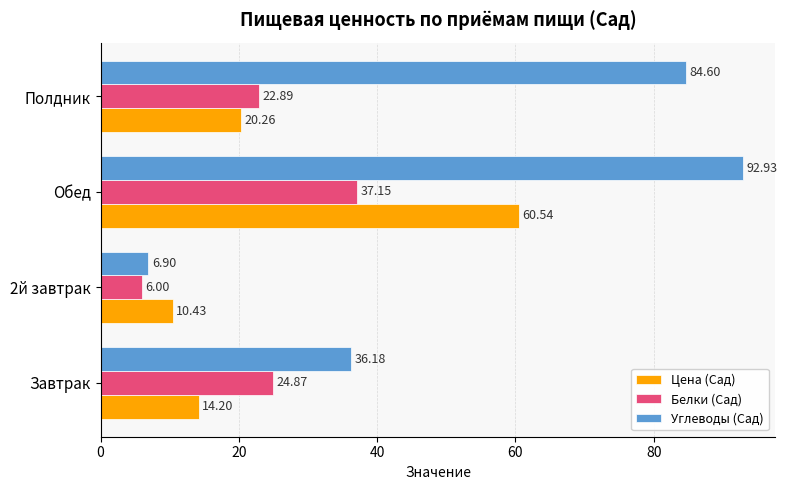

What is the difference between the second highest and minimum values in the Белки (Сад) series?

18.9